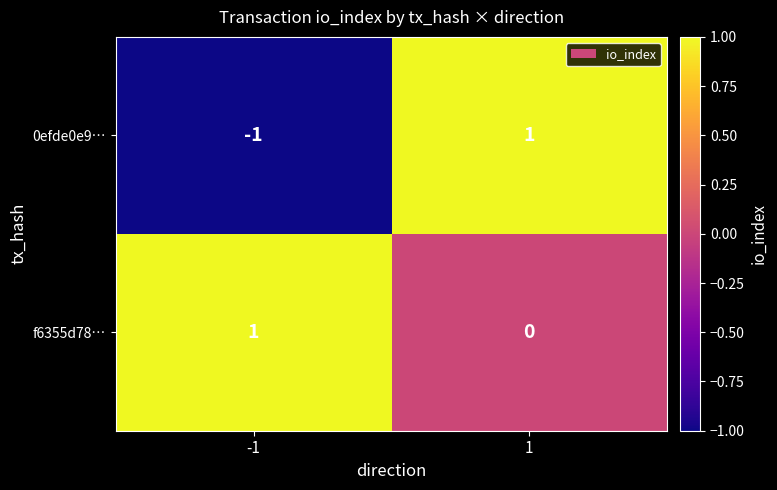

Which series changed the most between -1 and 1?

0efde0e9…